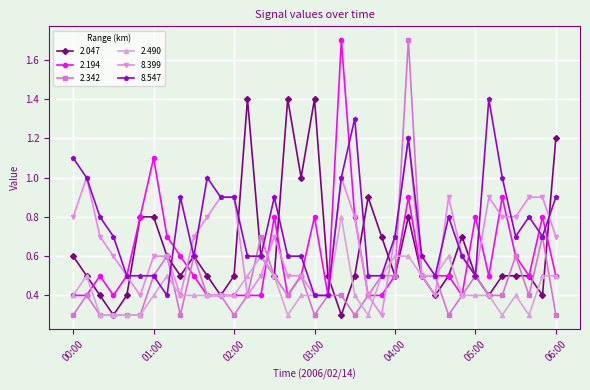

What is the value of the 2.194 point at the 31st from the left?

0.8